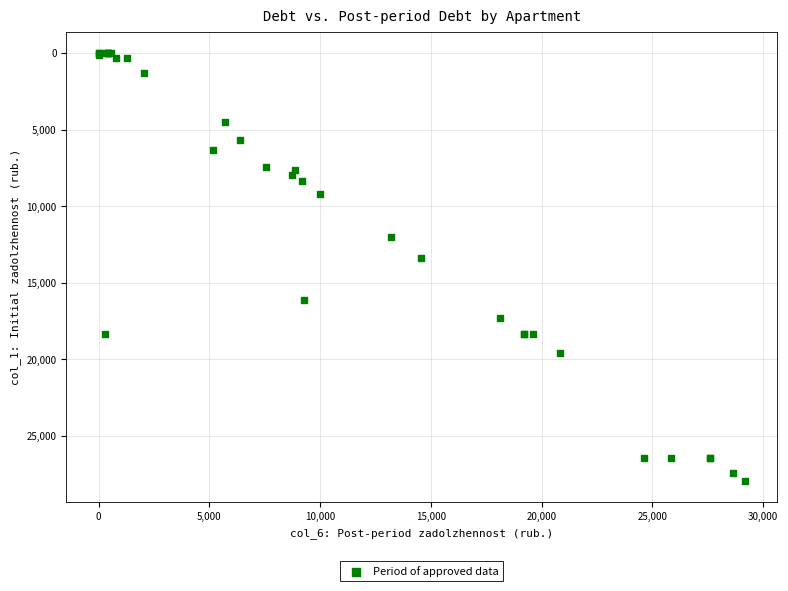

What Y value in the scatter plot is closest to 13968?

13417.7